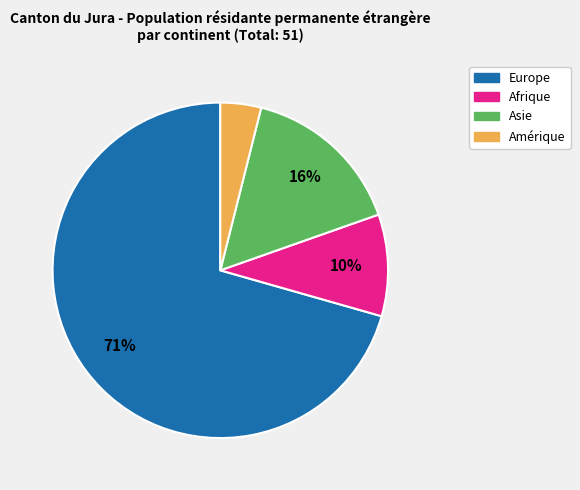

Is there any slice that represents more than half of the pie?

Yes